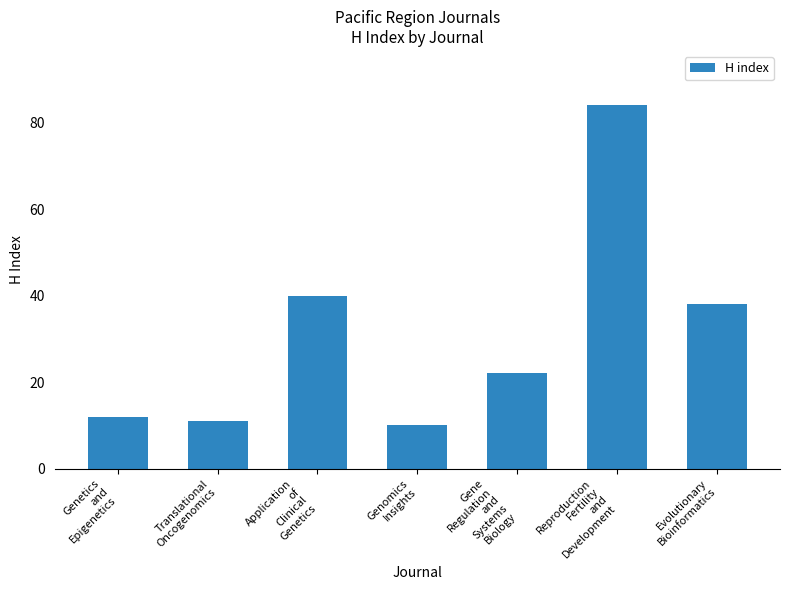

Reading left to right, transcribe all the data shown in this chart.

Genetics
and
Epigenetics=12	Translational
Oncogenomics=11	Application
of
Clinical
Genetics=40	Genomics
Insights=10	Gene
Regulation
and
Systems
Biology=22	Reproduction
Fertility
and
Development=84	Evolutionary
Bioinformatics=38